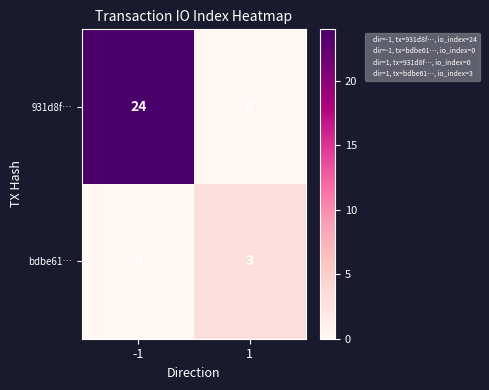

The value of 931d8f… at -1 is 16. True or false?

False